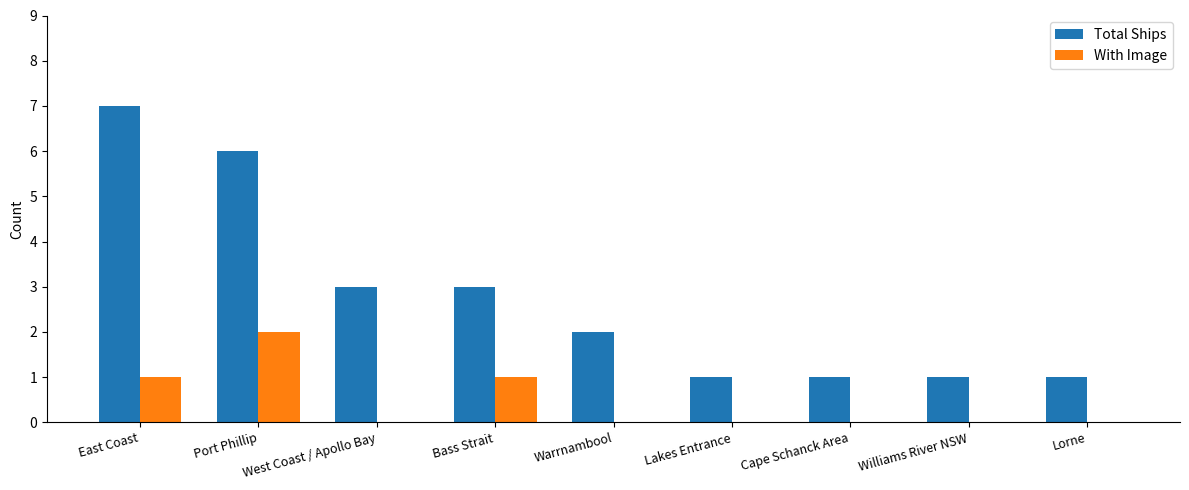

What is the maximum value shown in the chart?

7